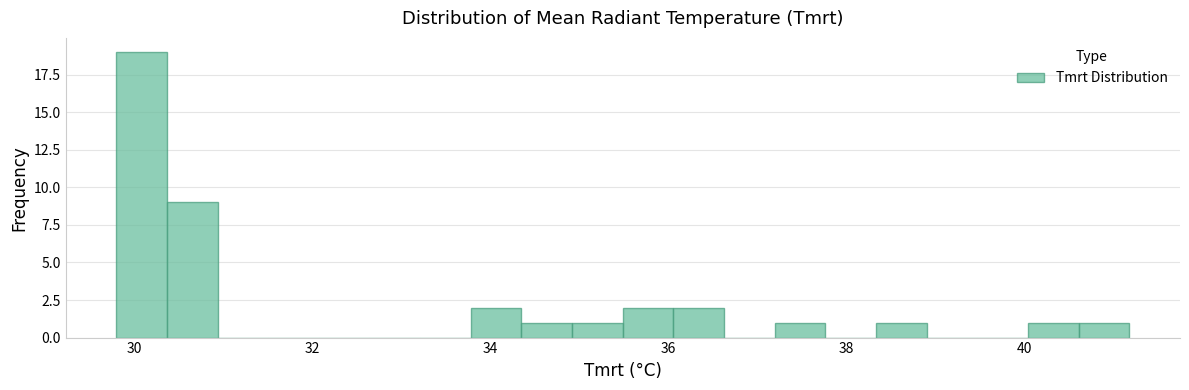

Around what value on the x-axis is the tallest bar? Give the approximate position of its centre, as read against the axis.

30.0